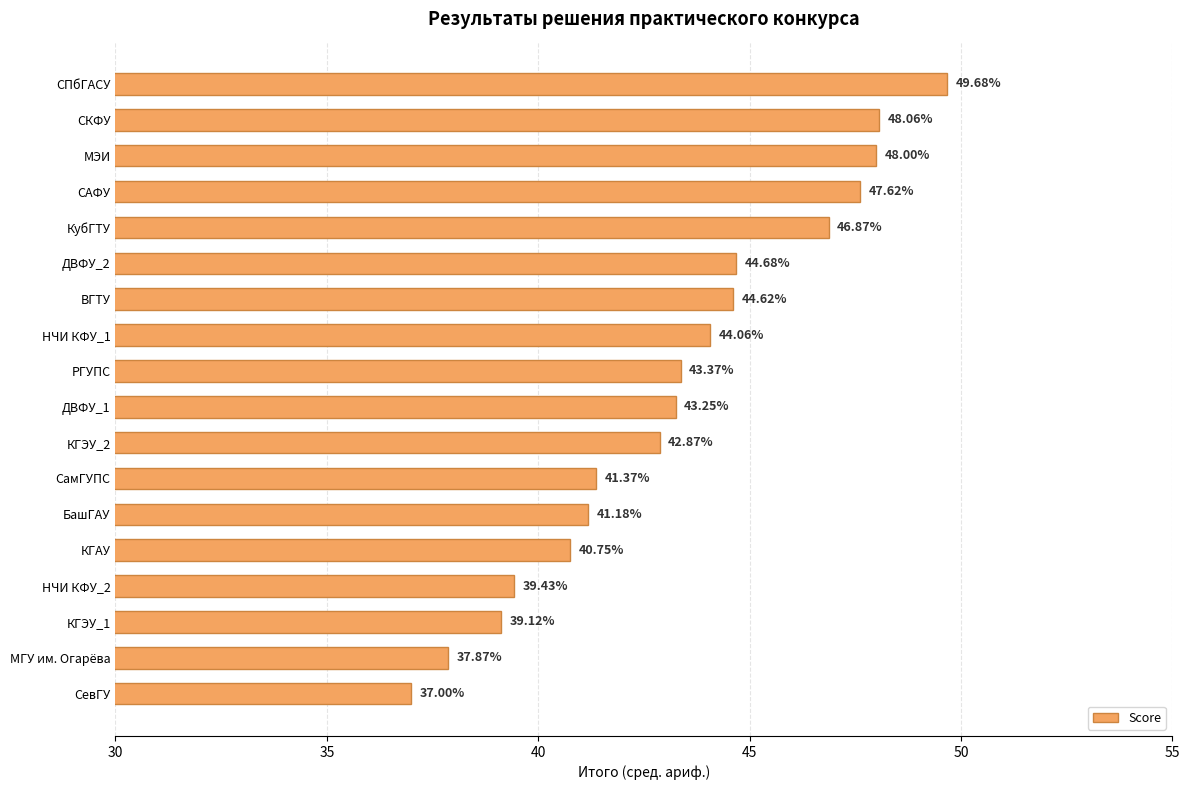

Between БашГАУ and НЧИ КФУ_1, which is larger?

НЧИ КФУ_1